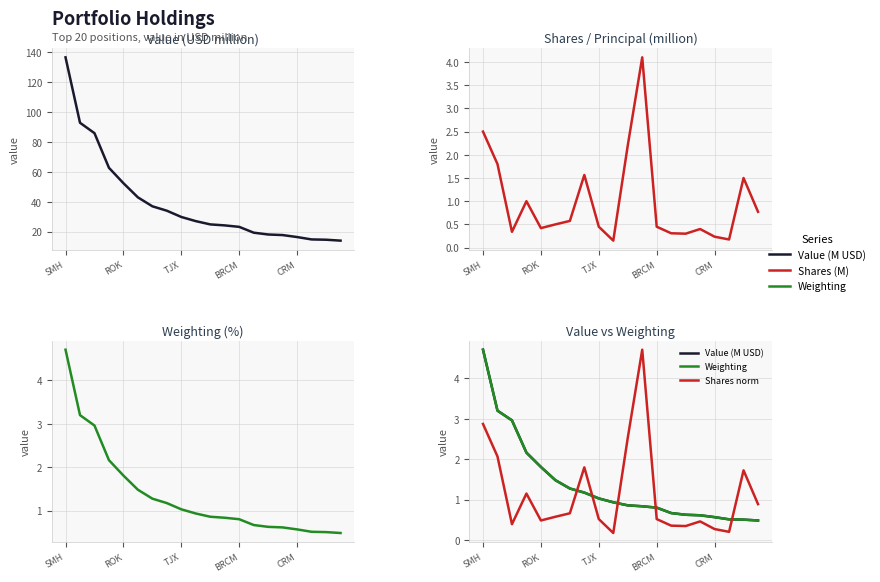

What is the difference between the Weighting values at 16 and BRCM?

1.6